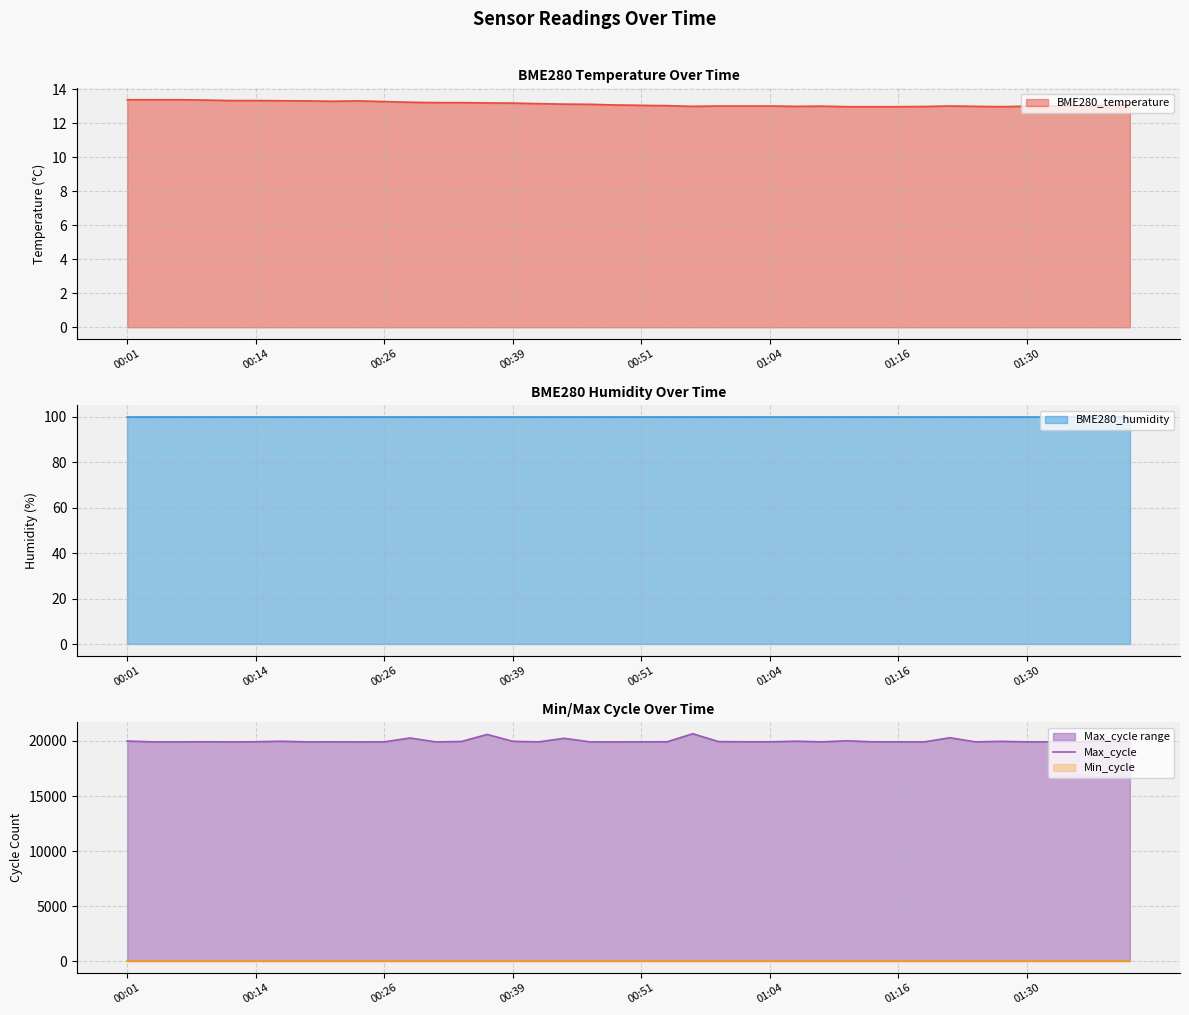

What is the greatest value displayed?

20655